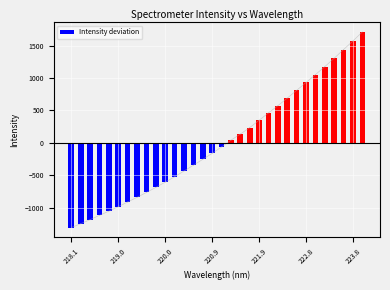

What is the difference between the second highest and second lowest values?

2822.5